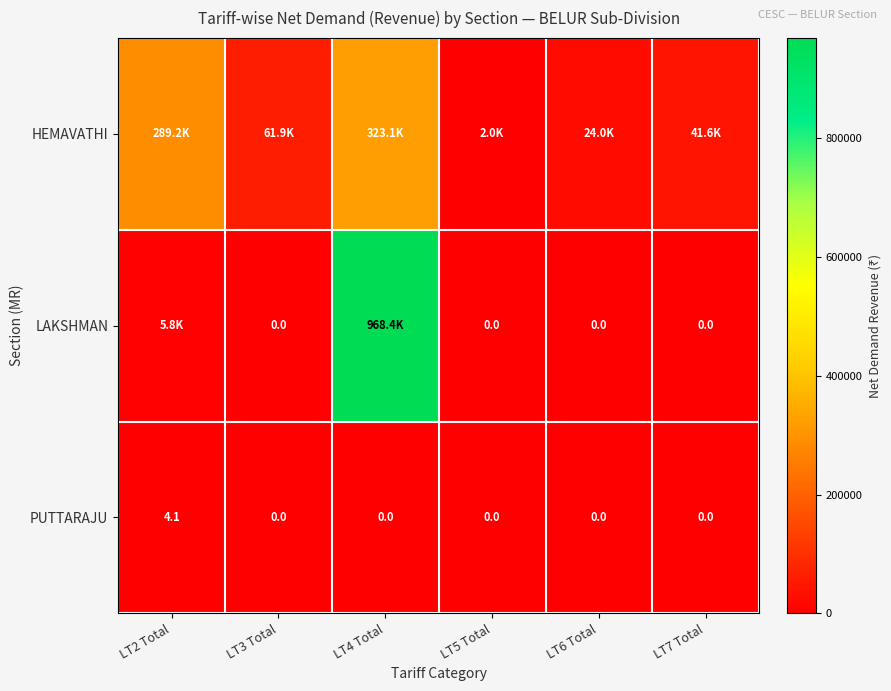

What is the sum of all LAKSHMAN values?

974197.4